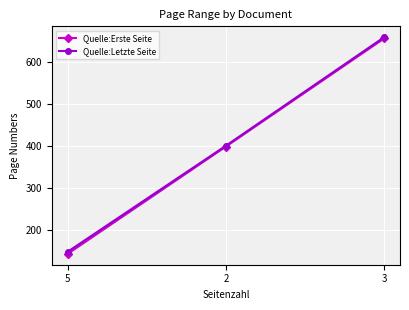

Is the value of Quelle:Letzte Seite at 2 greater than the value of Quelle:Erste Seite at 5?

Yes